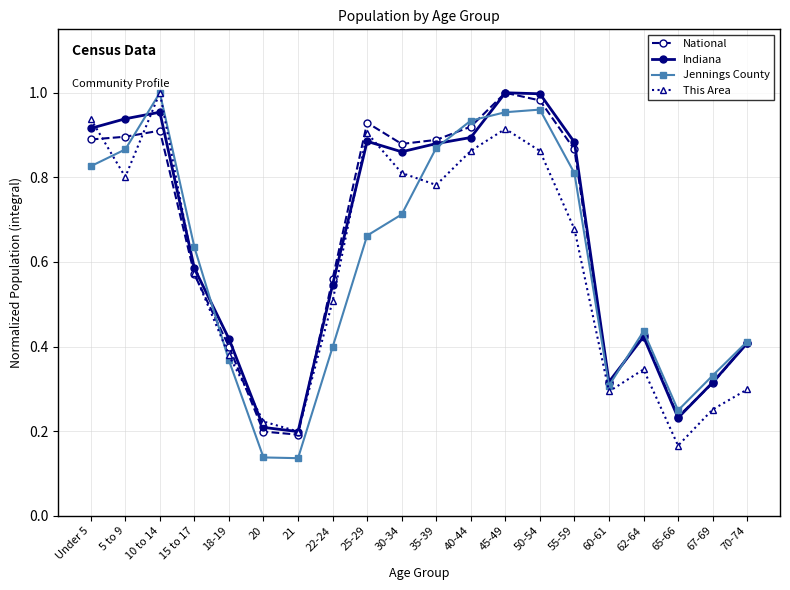

What is the total value across all series at 70-74?

1.5